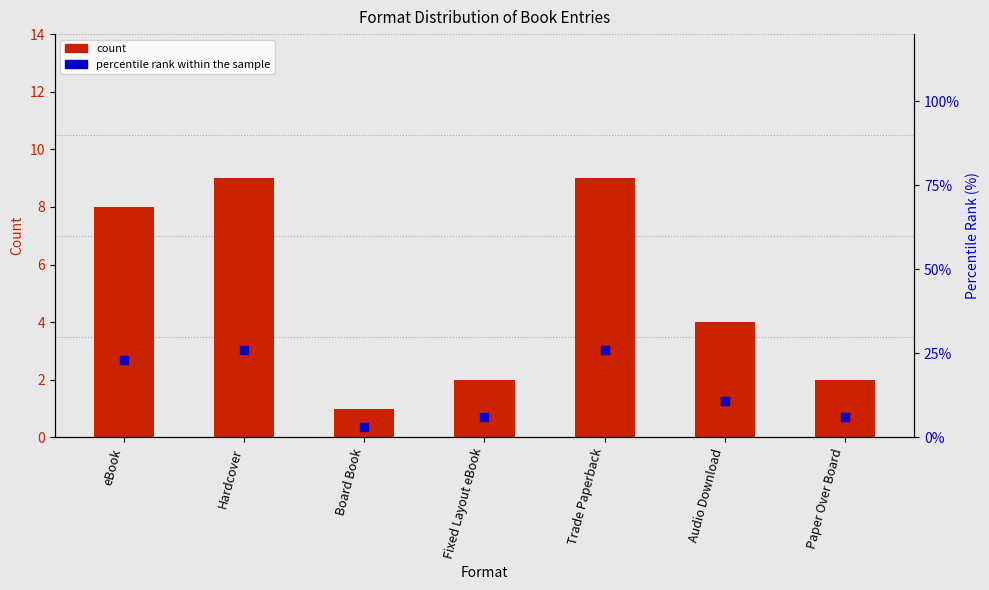

At which category is the sum across all series the highest?

Hardcover